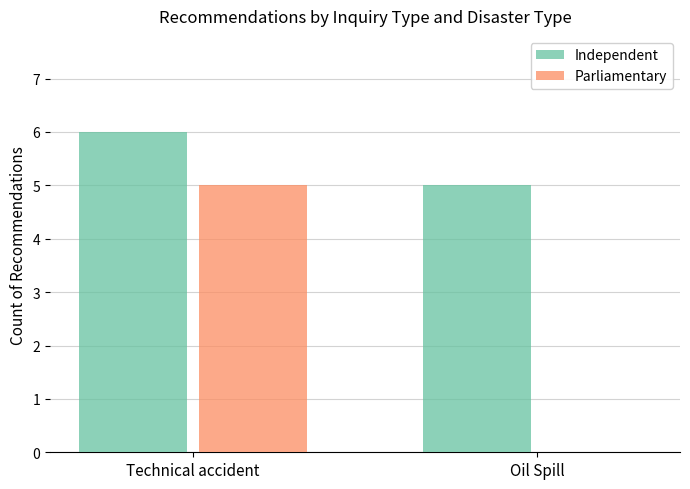

Reading left to right, what are all the values shown in this chart?

Independent: 6	5
Parliamentary: 5	0